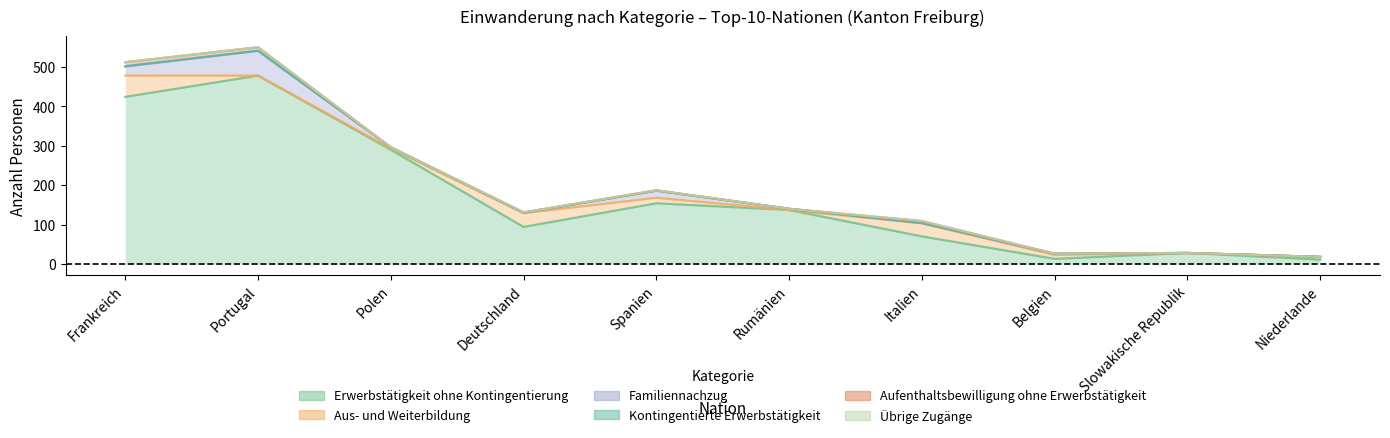

What is the difference between the highest and lowest values at Rumänien?

137